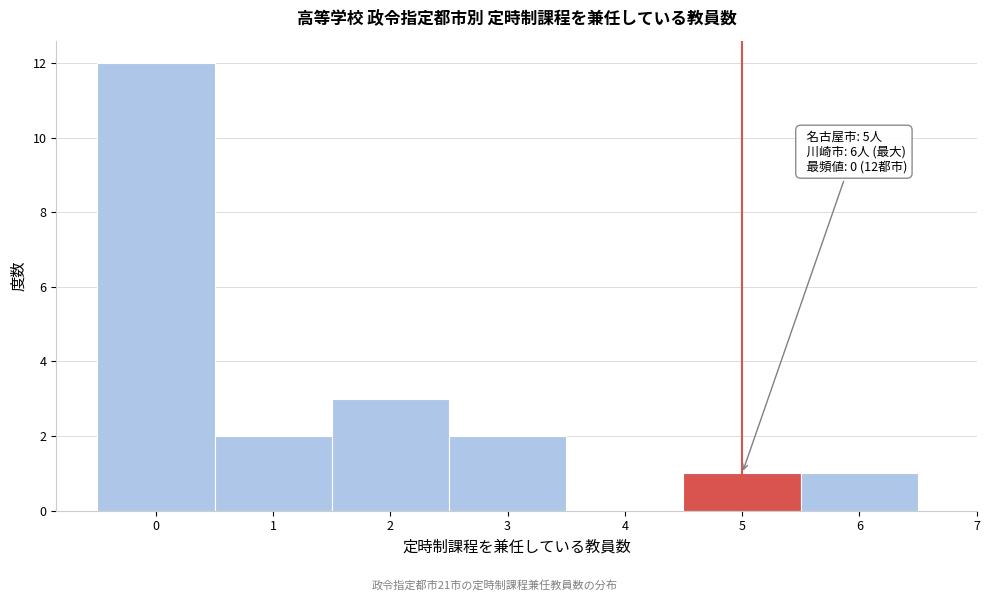

Which range on the x-axis has the tallest bar?

-0.5 to 0.5